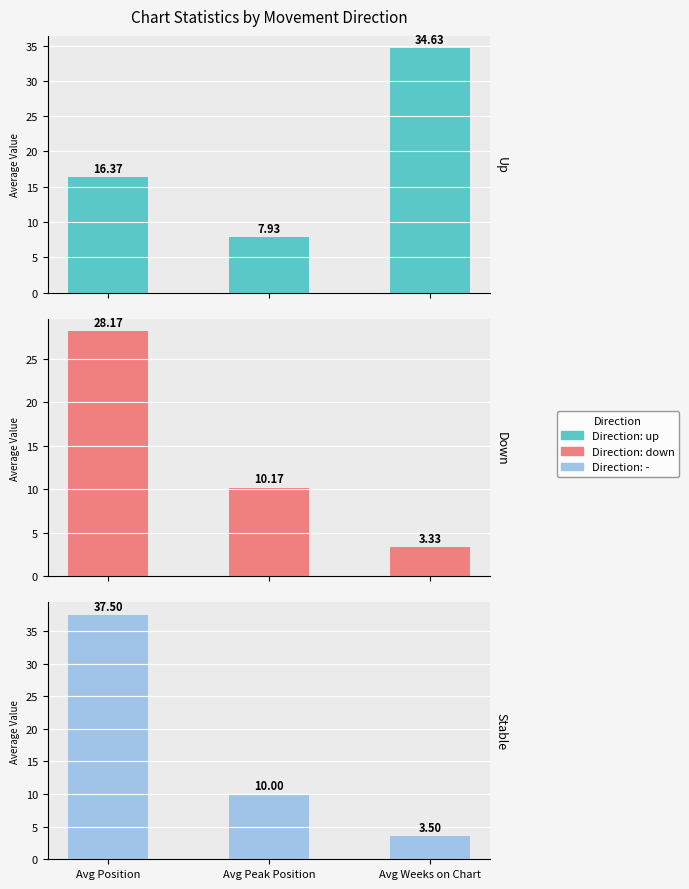

What value does the up series have at Avg Weeks on Chart?

34.6